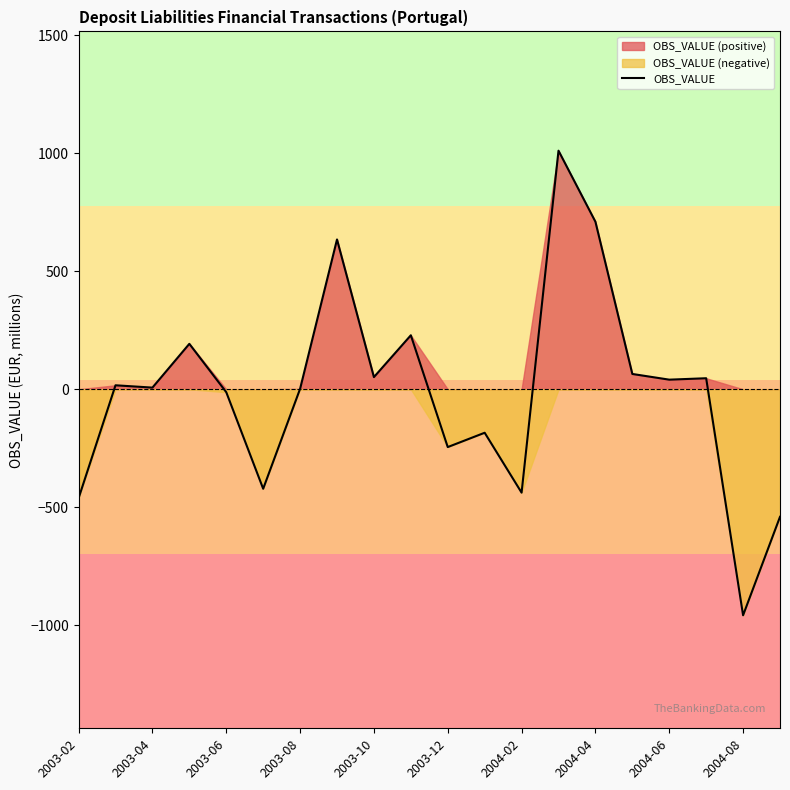

What position from the left is 2004-08?

19